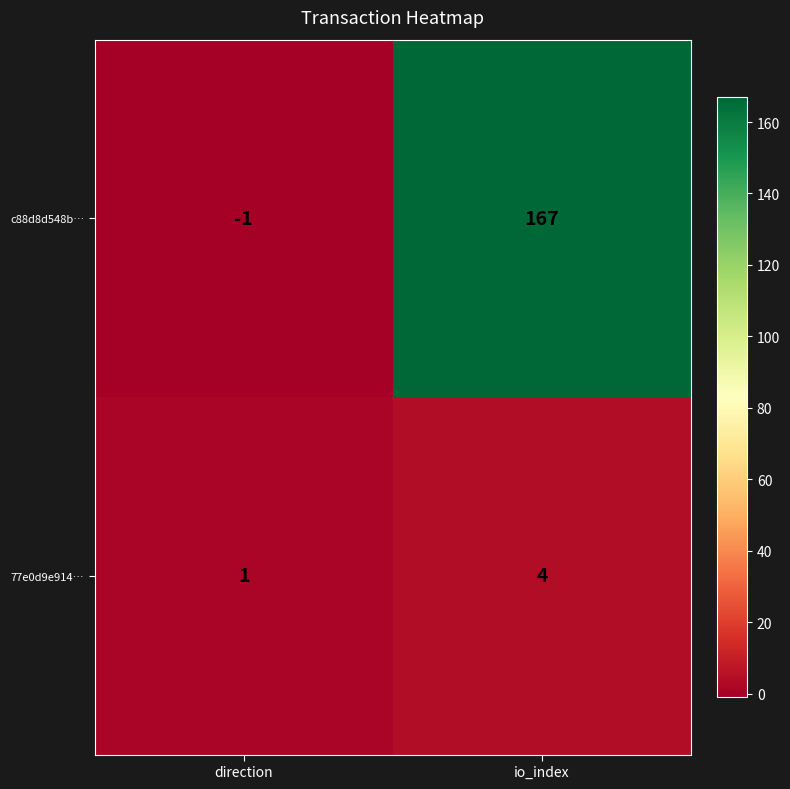

What is the approximate value of 77e0d9e914… at io_index?

4